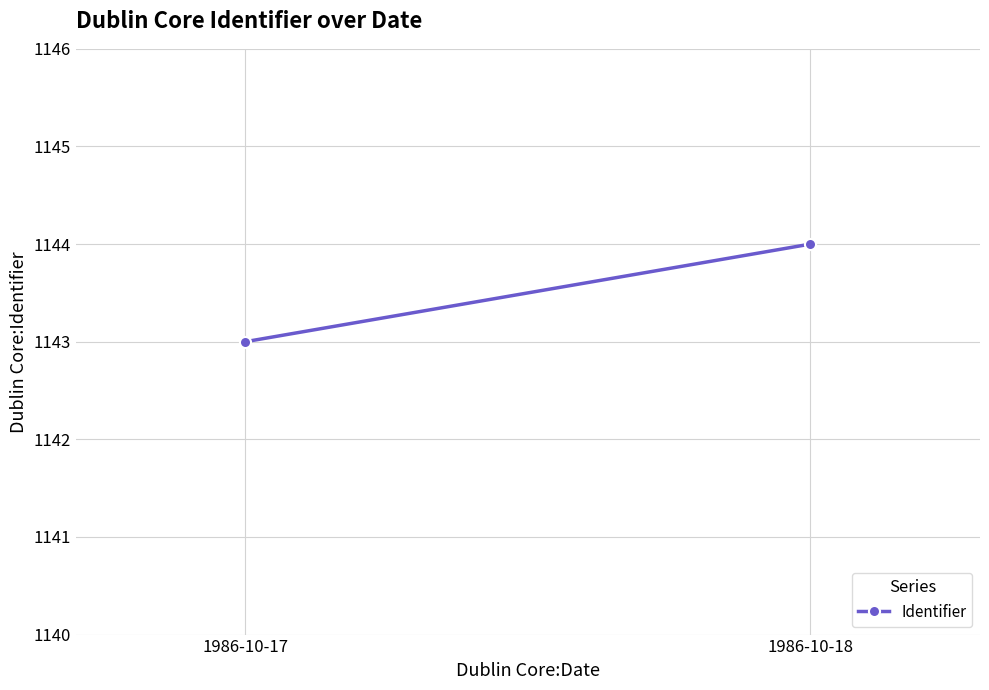

How many series are shown in this chart?

1